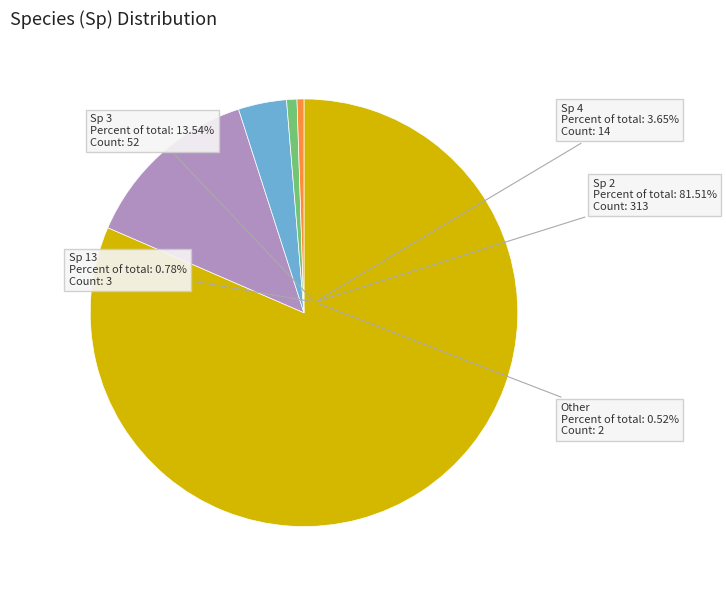

What is the change in value from 2 to 3?

-261